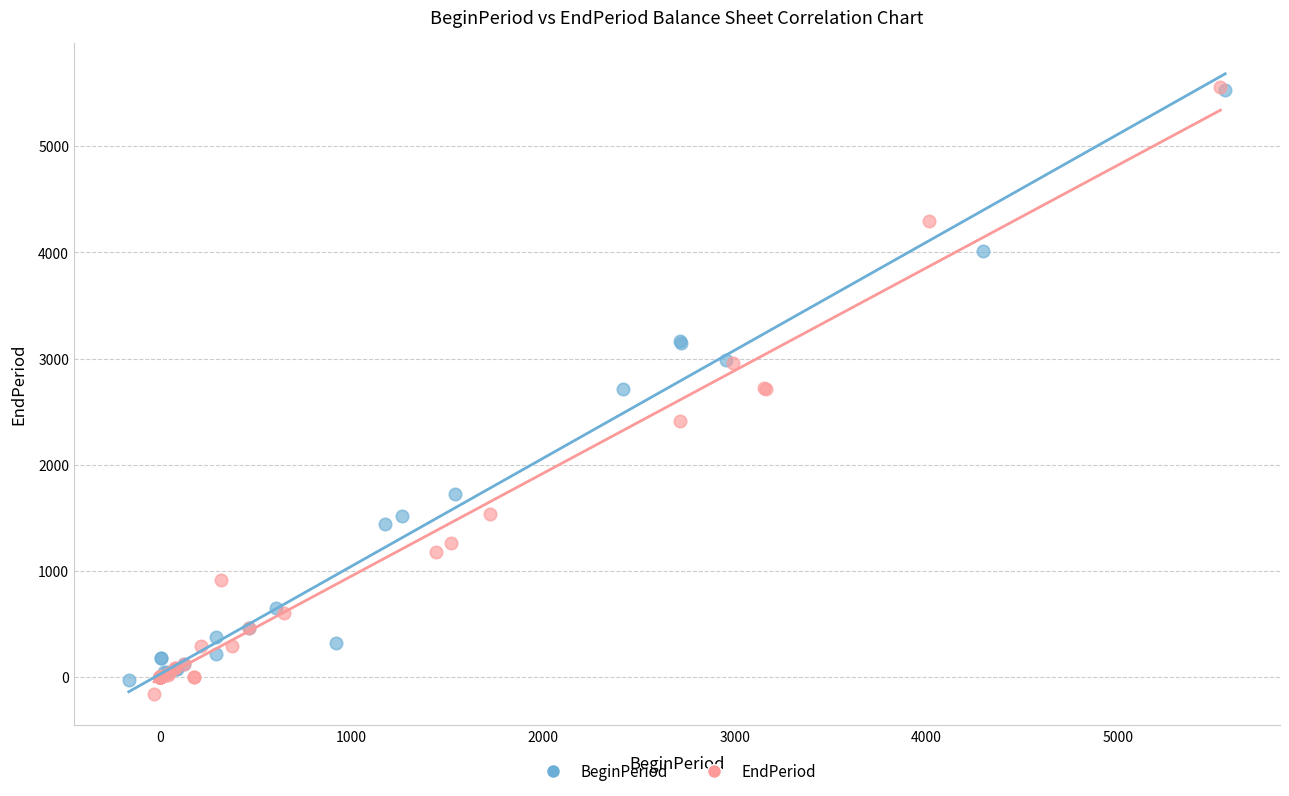

Which series has the largest Y range (max minus min)?

EndPeriod